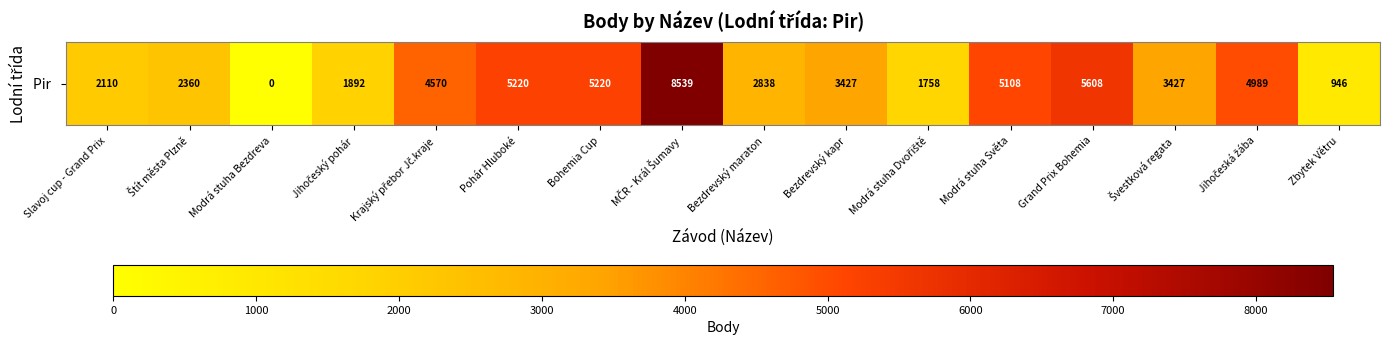

How many categories are shown in the chart?

16